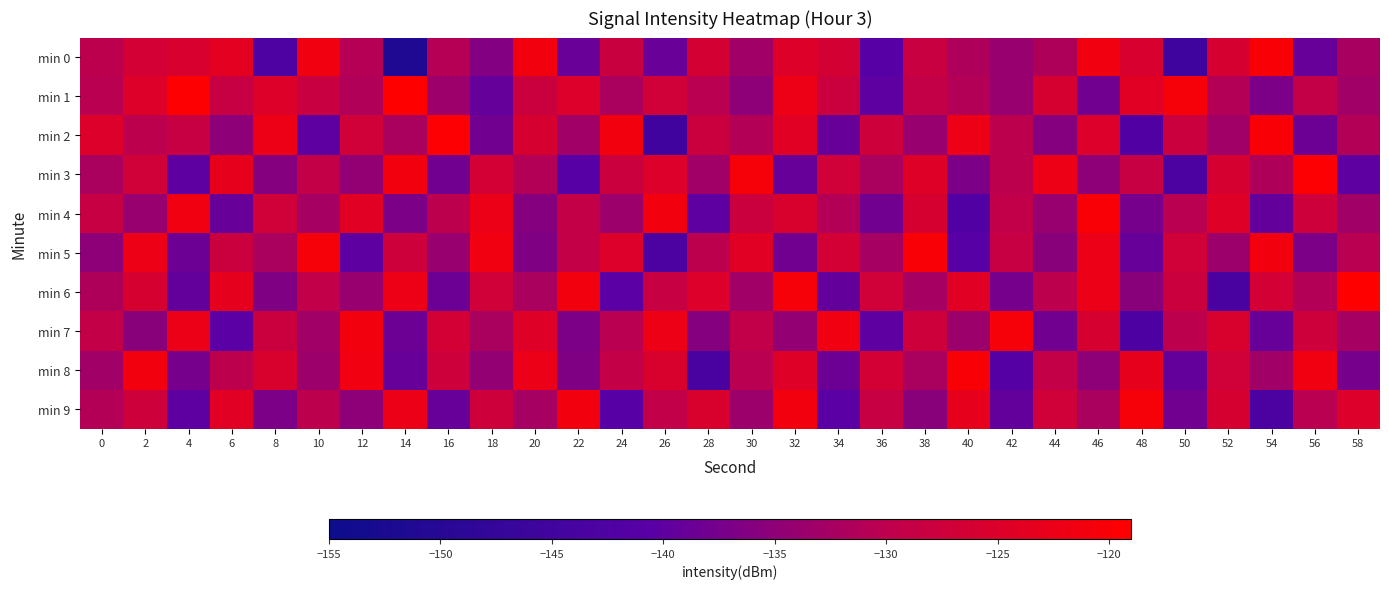

Reading right to left, transcribe all the data shown in this chart.

min 0: 58=-132.4	56=-139.1	54=-120.1	52=-126.0	50=-145.5	48=-125.7	46=-121.3	44=-131.4	42=-134.0	40=-131.6	38=-128.4	36=-141.1	34=-126.3	32=-124.6	30=-133.0	28=-126.4	26=-138.8	24=-128.1	22=-138.9	20=-121.0	18=-136.2	16=-130.9	14=-151.5	12=-130.9	10=-121.3	8=-142.8	6=-123.7	4=-125.6	2=-126.5	0=-130.0
min 1: 58=-133.0	56=-129.0	54=-137.0	52=-131.0	50=-120.5	48=-124.0	46=-138.0	44=-126.0	42=-134.0	40=-131.0	38=-129.0	36=-140.0	34=-128.0	32=-122.0	30=-135.0	28=-130.5	26=-127.0	24=-132.0	22=-125.0	20=-128.0	18=-139.3	16=-133.5	14=-119.3	12=-131.3	10=-128.2	8=-124.7	6=-128.5	4=-119.3	2=-124.7	0=-130.3
min 2: 58=-131.0	56=-138.5	54=-120.0	52=-133.0	50=-128.0	48=-142.0	46=-125.0	44=-136.0	42=-130.0	40=-122.0	38=-134.0	36=-127.5	34=-139.0	32=-124.0	30=-131.0	28=-128.0	26=-145.0	24=-121.0	22=-133.0	20=-126.0	18=-138.0	16=-119.5	14=-132.0	12=-127.0	10=-140.0	8=-122.0	6=-135.0	4=-128.5	2=-130.0	0=-125.0
min 3: 58=-140.0	56=-119.5	54=-131.5	52=-126.0	50=-143.0	48=-128.5	46=-135.0	44=-122.0	42=-130.0	40=-137.0	38=-124.5	36=-132.0	34=-127.0	32=-139.0	30=-120.5	28=-133.0	26=-125.0	24=-128.0	22=-141.0	20=-131.0	18=-126.5	16=-138.0	14=-121.0	12=-134.5	10=-129.0	8=-136.0	6=-123.0	4=-140.0	2=-127.0	0=-132.0
min 4: 58=-133.0	56=-127.5	54=-139.5	52=-124.5	50=-130.5	48=-137.5	46=-120.0	44=-134.0	42=-129.5	40=-142.0	38=-126.0	36=-138.0	34=-131.0	32=-125.5	30=-128.0	28=-140.0	26=-121.0	24=-133.5	22=-129.0	20=-136.0	18=-122.5	16=-130.0	14=-137.0	12=-124.0	10=-132.5	8=-127.0	6=-139.0	4=-121.5	2=-134.0	0=-128.5
min 5: 58=-130.5	56=-137.0	54=-121.0	52=-133.5	50=-127.0	48=-139.0	46=-122.5	44=-135.5	42=-128.5	40=-141.0	38=-120.0	36=-132.5	34=-126.5	32=-138.0	30=-124.0	28=-130.0	26=-143.0	24=-125.0	22=-129.0	20=-136.5	18=-121.5	16=-134.0	14=-127.5	12=-140.0	10=-120.5	8=-132.0	6=-128.0	4=-138.5	2=-122.0	0=-135.0
min 6: 58=-119.0	56=-131.0	54=-126.5	52=-143.5	50=-128.0	48=-135.5	46=-122.5	44=-130.0	42=-137.5	40=-124.0	38=-132.5	36=-127.0	34=-139.5	32=-120.5	30=-133.0	28=-125.0	26=-128.5	24=-140.5	22=-121.0	20=-132.0	18=-127.0	16=-138.5	14=-122.0	12=-134.0	10=-129.5	8=-136.5	6=-123.5	4=-139.5	2=-126.0	0=-131.5
min 7: 58=-132.5	56=-127.5	54=-139.0	52=-125.5	50=-130.0	48=-142.5	46=-126.0	44=-138.0	42=-120.5	40=-133.5	38=-127.5	36=-140.0	34=-121.5	32=-134.5	30=-129.5	28=-136.0	26=-122.0	24=-130.5	22=-137.0	20=-124.5	18=-132.0	16=-126.5	14=-138.5	12=-121.0	10=-133.0	8=-128.0	6=-140.5	4=-122.5	2=-135.5	0=-129.0
min 8: 58=-137.5	56=-121.5	54=-133.0	52=-127.0	50=-139.5	48=-123.0	46=-135.0	44=-129.0	42=-141.5	40=-120.0	38=-132.0	36=-126.5	34=-138.5	32=-124.5	30=-130.5	28=-143.5	26=-125.5	24=-129.0	22=-136.5	20=-122.5	18=-134.5	16=-127.5	14=-139.0	12=-121.5	10=-133.5	8=-125.5	6=-130.0	4=-137.5	2=-121.0	0=-133.0
min 9: 58=-125.0	56=-130.5	54=-143.0	52=-126.0	50=-138.0	48=-120.5	46=-132.0	44=-127.0	42=-139.5	40=-123.0	38=-135.5	36=-128.5	34=-140.5	32=-121.0	30=-133.5	28=-125.5	26=-129.5	24=-141.0	22=-121.0	20=-132.5	18=-127.5	16=-139.0	14=-122.5	12=-135.0	10=-130.0	8=-137.0	6=-124.0	4=-140.0	2=-127.5	0=-131.0